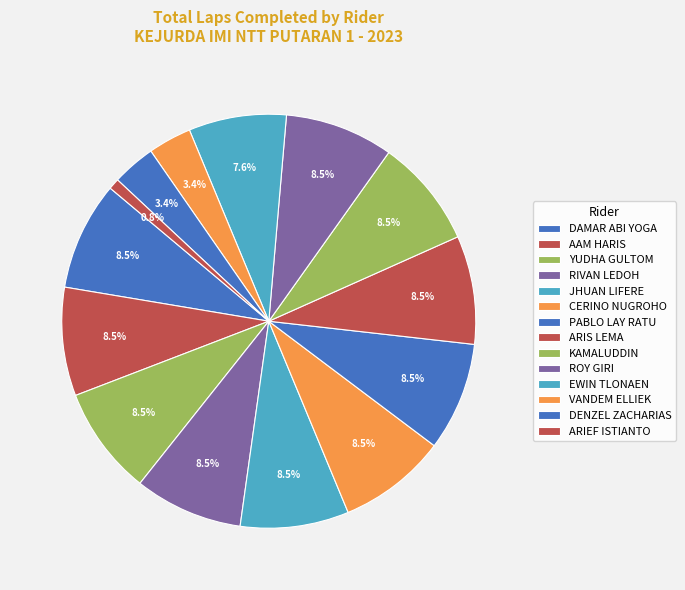

What is the change in value from DAMAR ABI YOGA to DENZEL ZACHARIAS?

-6